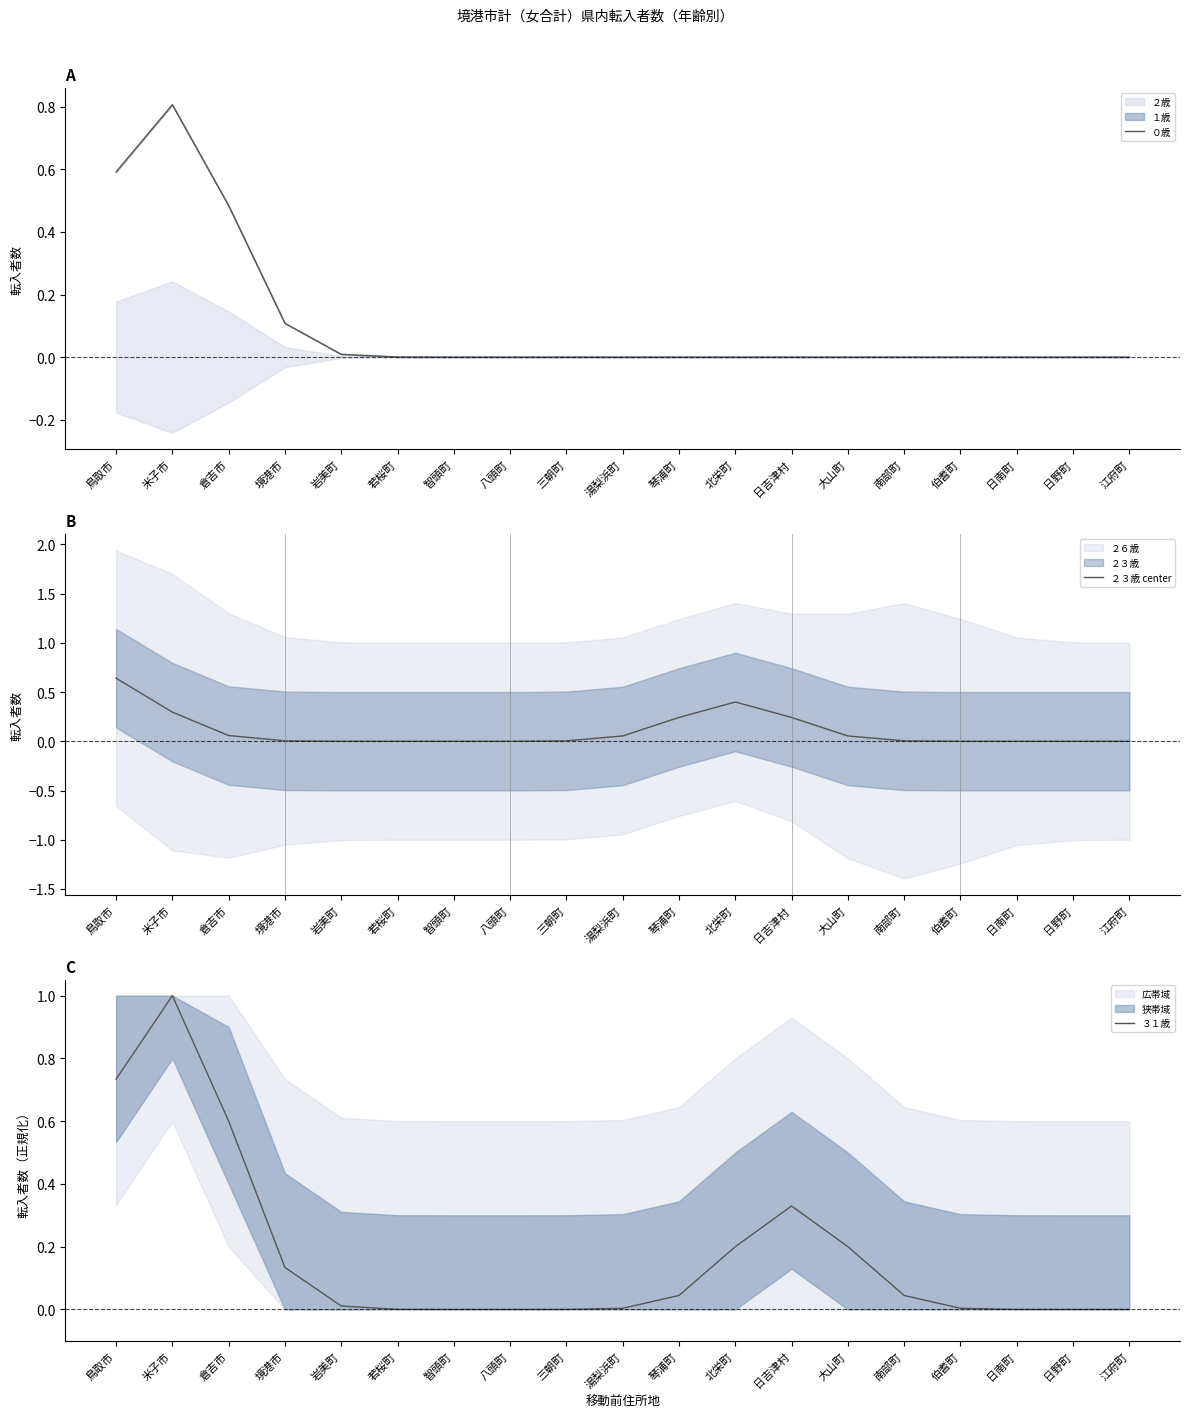

Which has a higher value, 伯耆町 or 日野町?

伯耆町